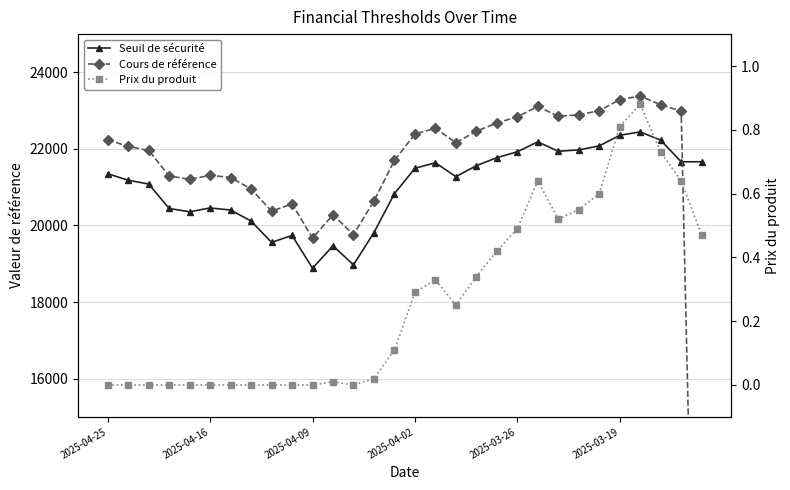

What is the approximate value of Seuil de sécurité at 2025-04-09?

18884.0